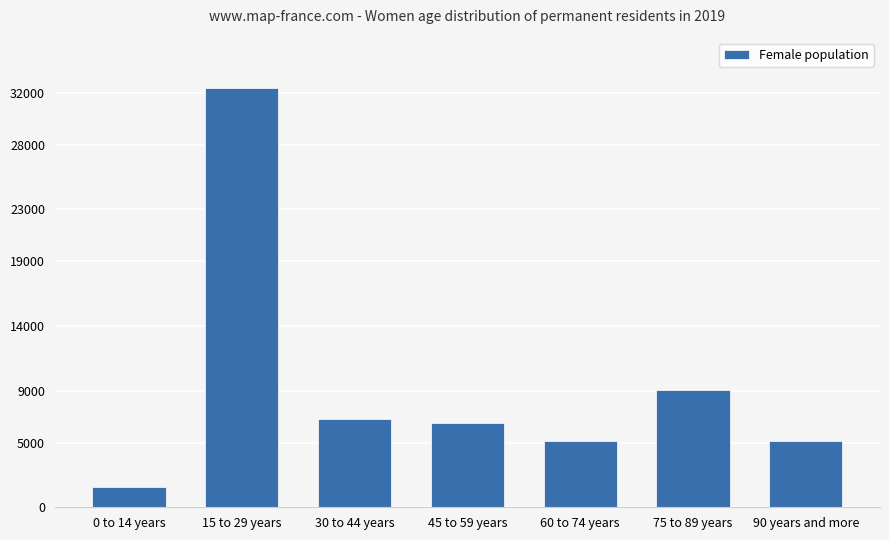

What is the value of the 4th bar from the left?

6521